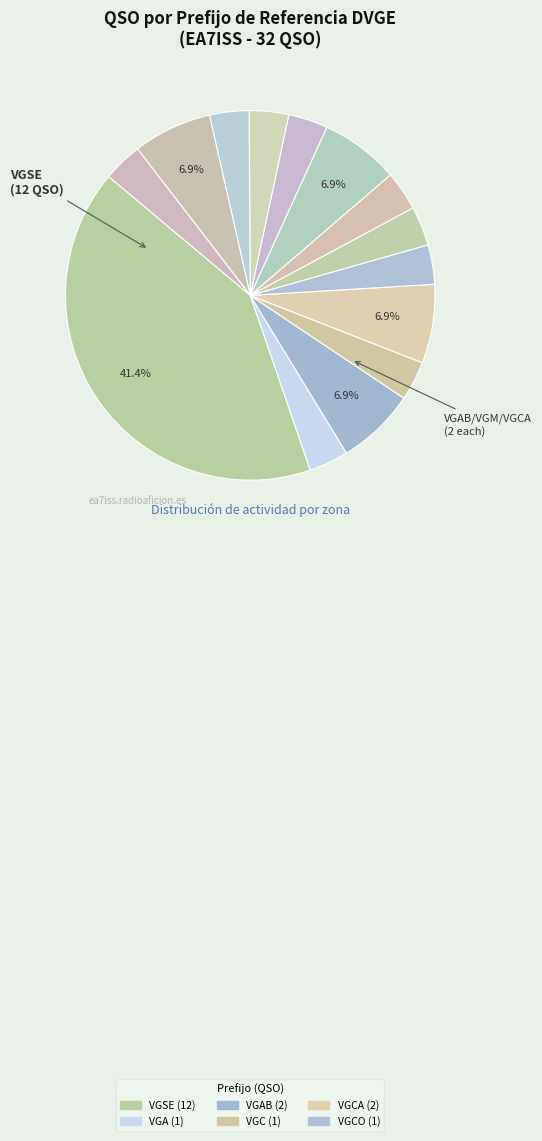

How many slices are in this pie chart?

14